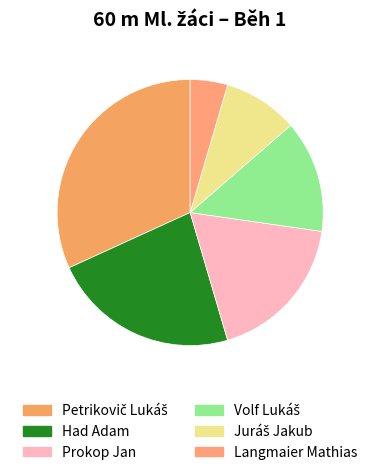

What percentage is the Langmaier Mathias slice, to the nearest percent?

5%